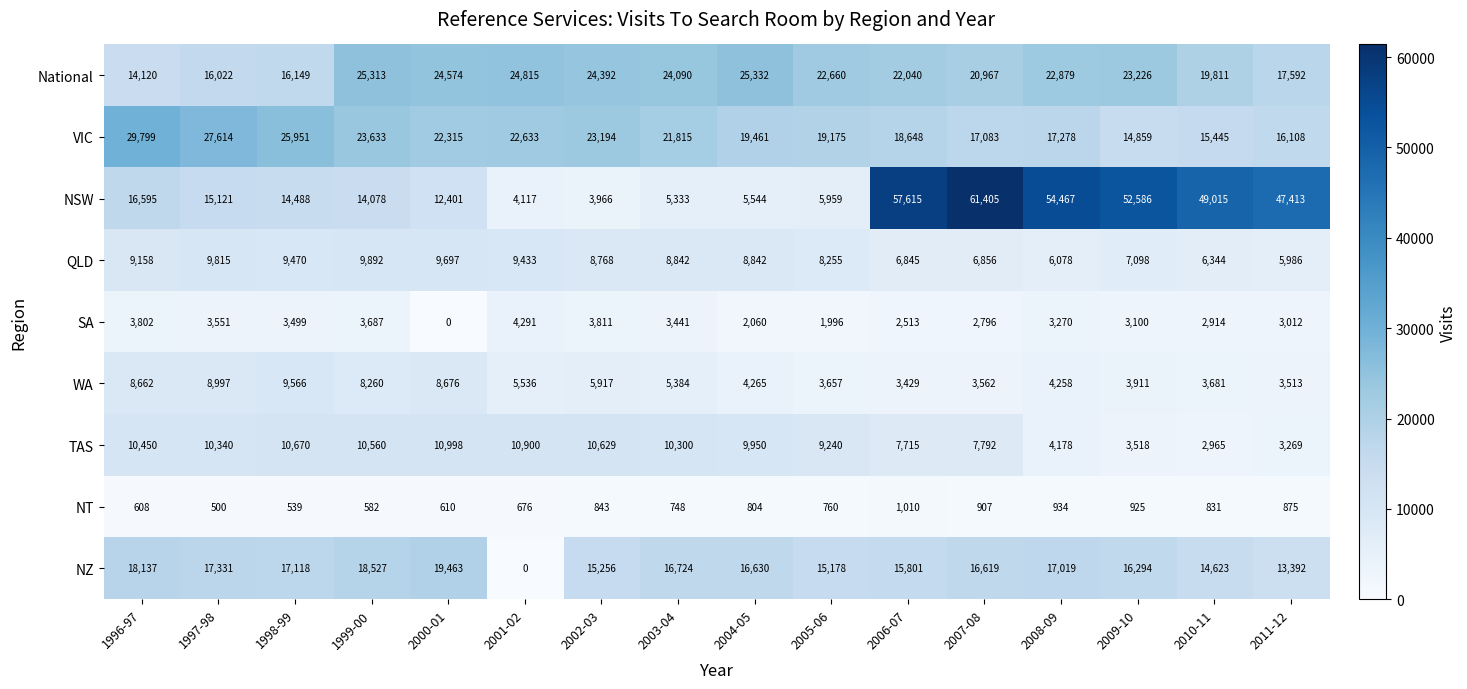

Rank the series at 2003-04 from highest to lowest value.

National, VIC, NZ, TAS, QLD, WA, NSW, SA, NT